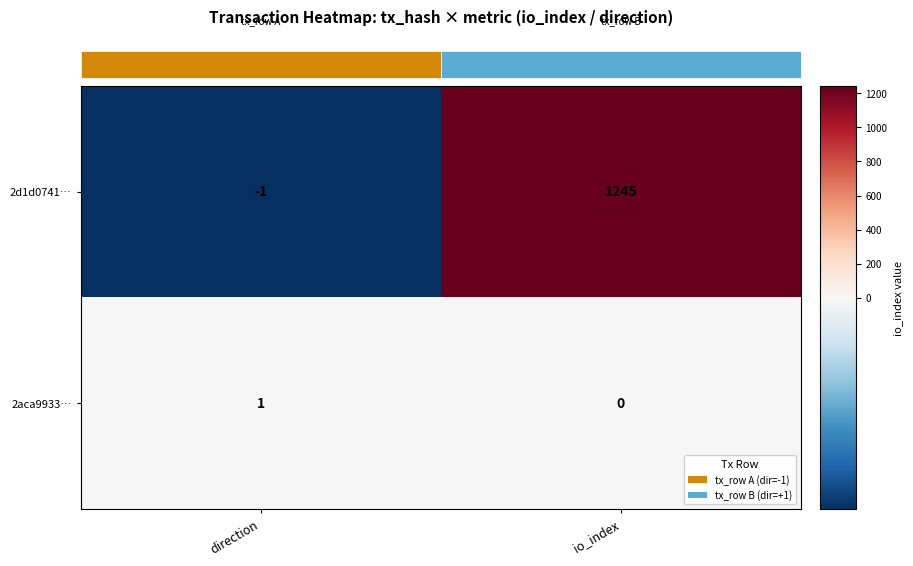

The 2d1d0741… series shows 690 at io_index. True or false?

False